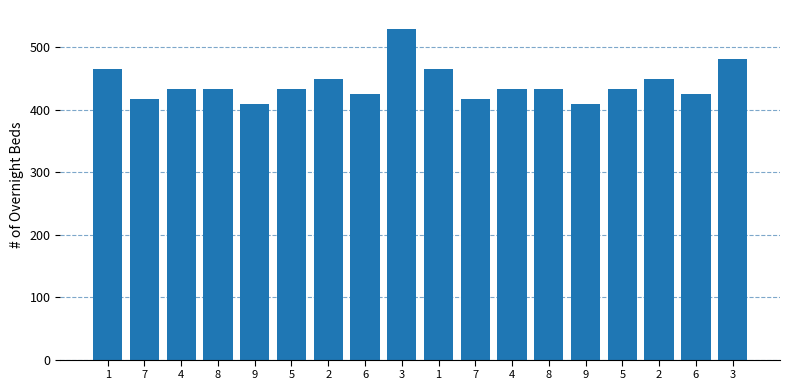

Reading right to left, extract all data points from this chart.

482	426	450	434	410	434	434	418	466	530	426	450	434	410	434	434	418	466